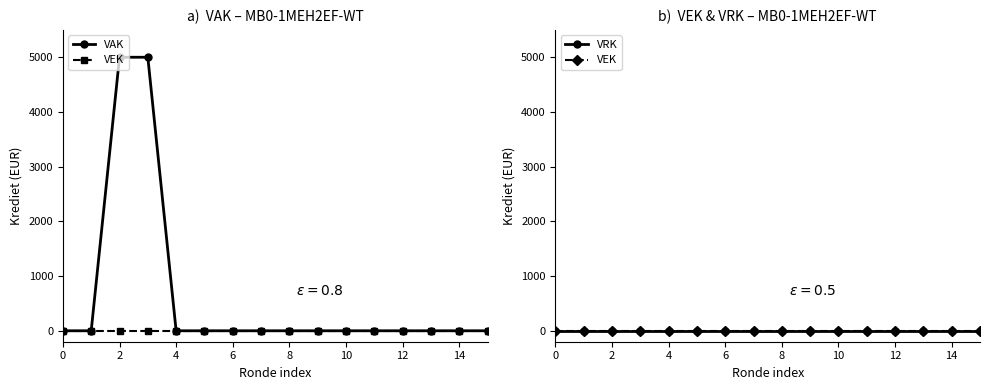

What are all the series names shown in the legend?

VAK, VEK, VRK